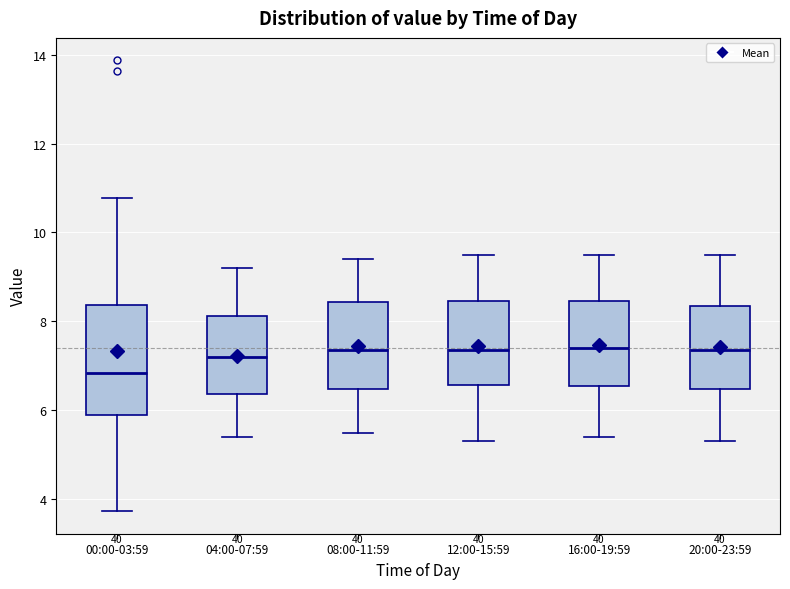

Comparing the boxes themselves (not the whiskers), which one is the tallest?

00:00-03:59